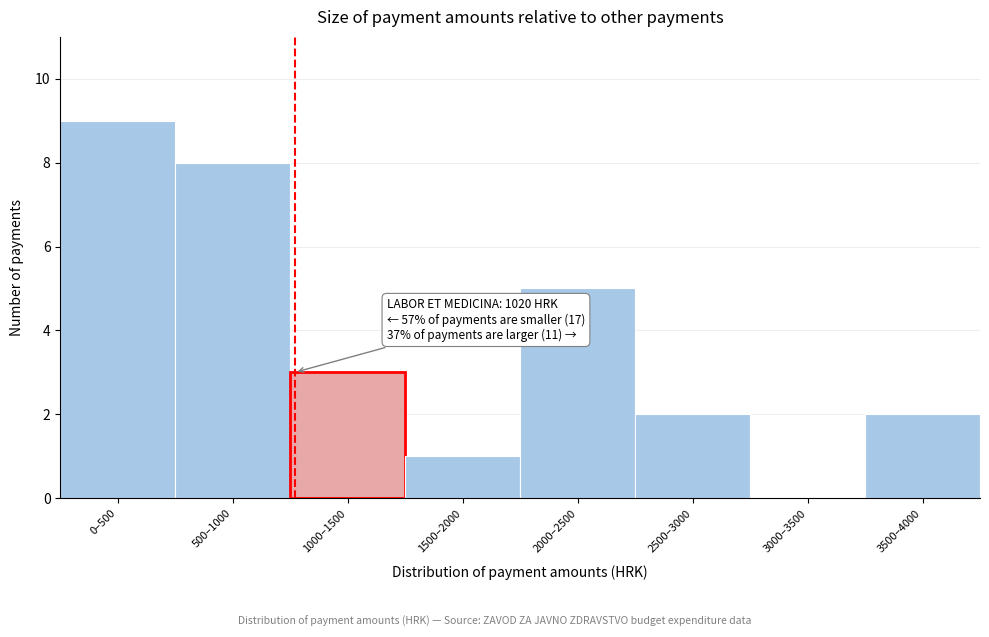

Reading left to right, list all the values displayed in this chart.

0–500=9	500–1000=8	1000–1500=3	1500–2000=1	2000–2500=5	2500–3000=2	3000–3500=0	3500–4000=2